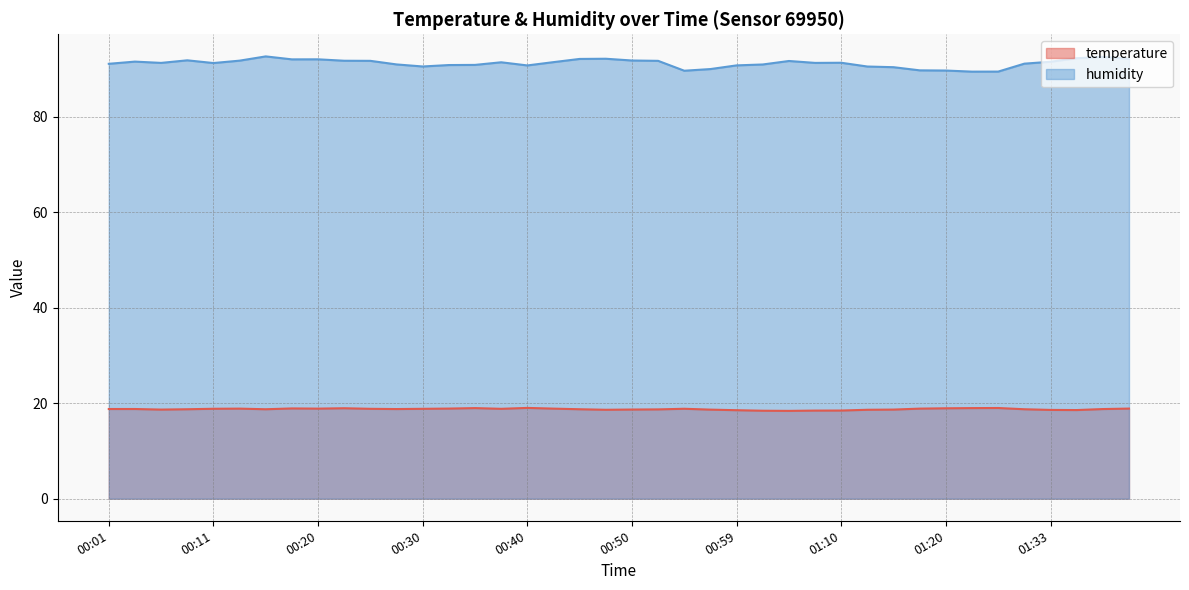

True or false: temperature and humidity cross at least once.

False